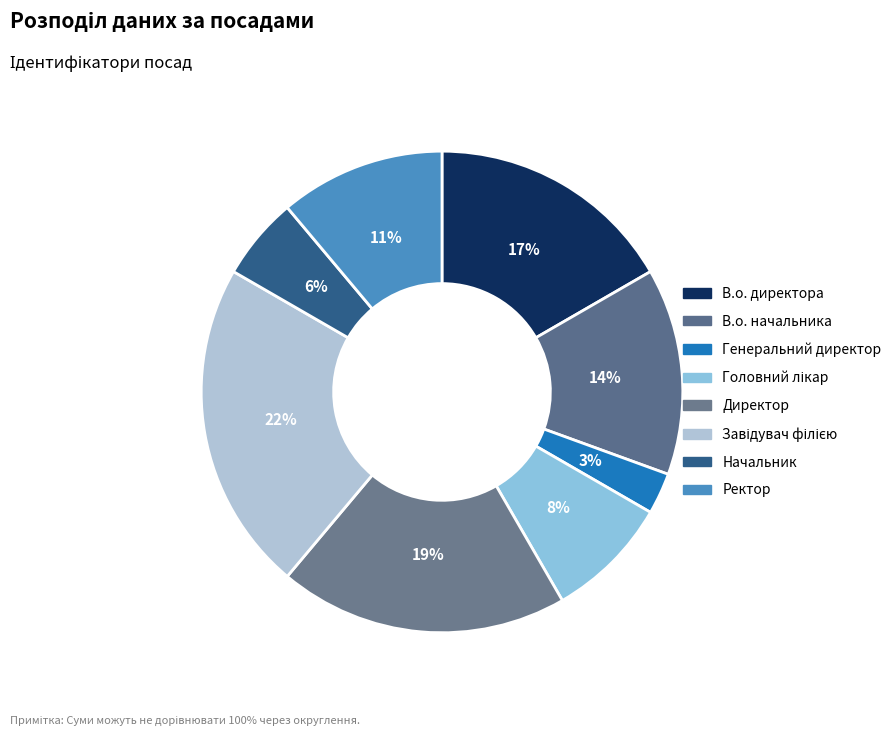

Rank the categories by value from highest to lowest.

Завідувач філією, Директор, В.о. директора, В.о. начальника, Ректор, Головний лікар, Начальник, Генеральний директор